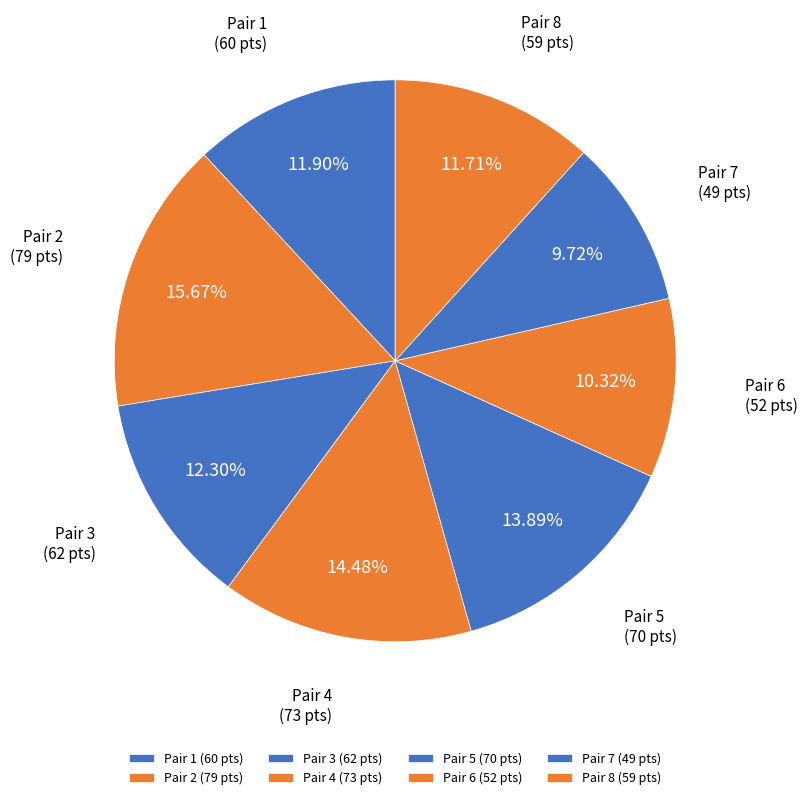

To the nearest percent, what is the difference between the largest and smallest slice percentages?

6%